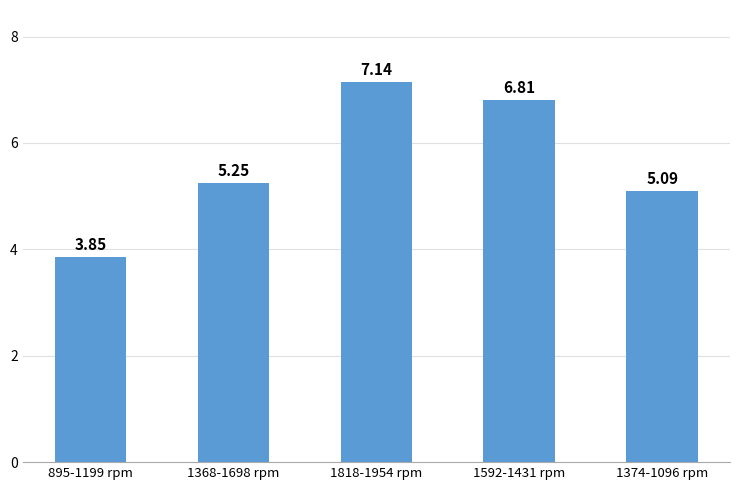

What is the label of the 5th bar from the left?

1374-1096 rpm